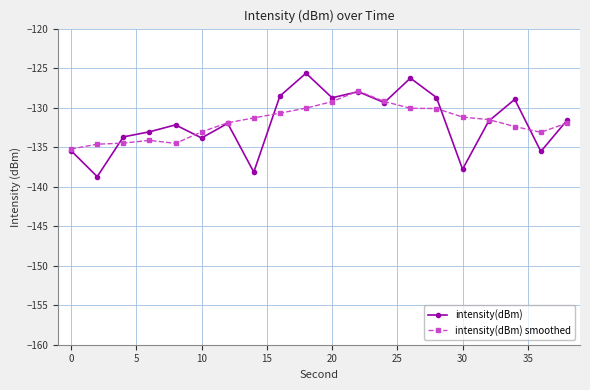

List the series in order of their peak value, lowest first.

intensity(dBm) smoothed, intensity(dBm)